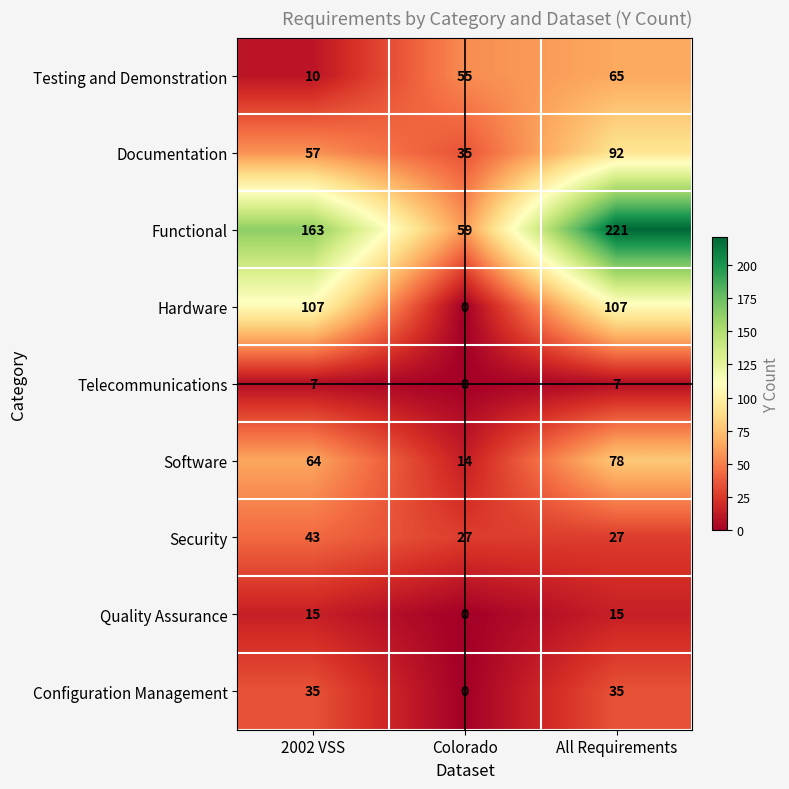

Between Colorado and All Requirements, which series saw the biggest shift?

Functional